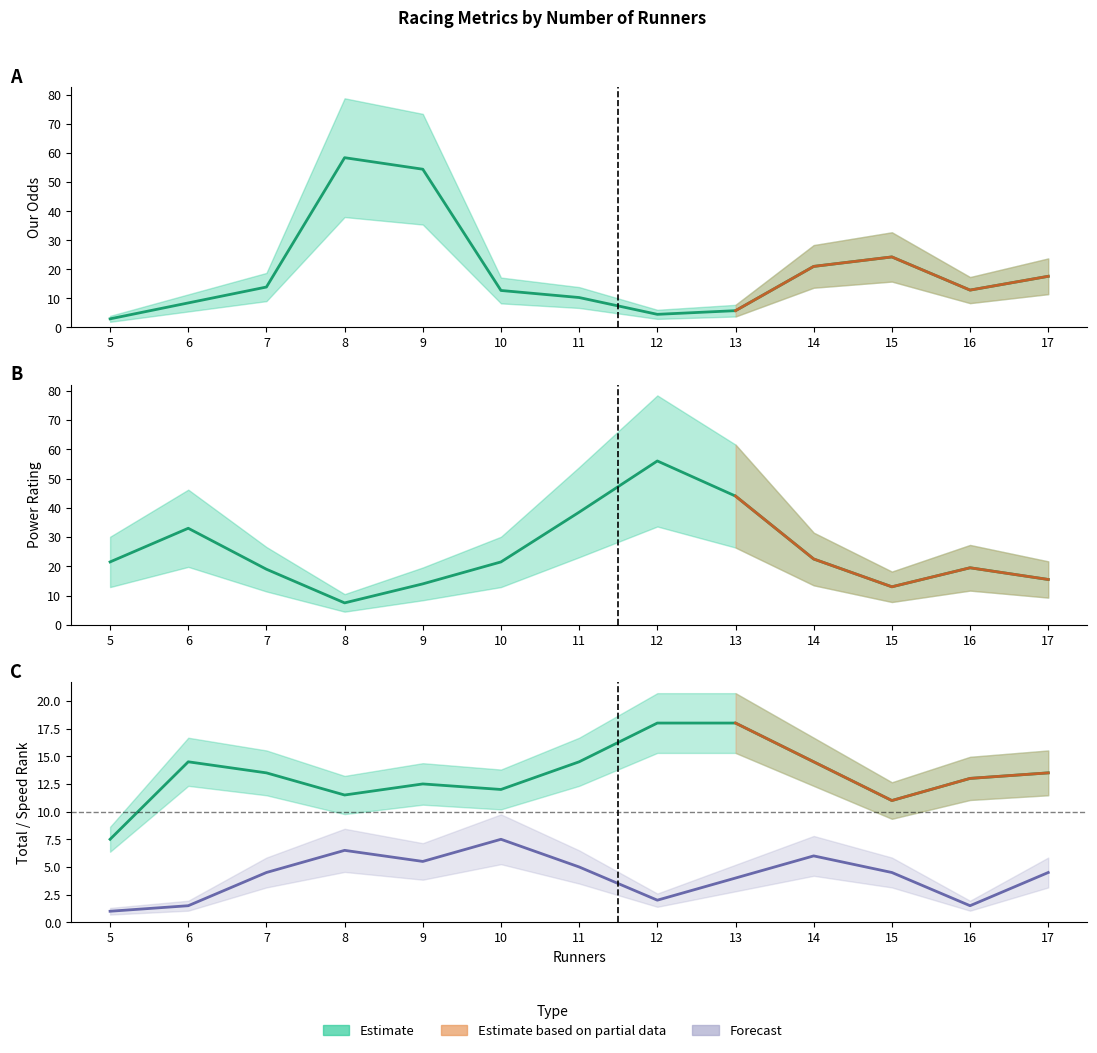

The Our Odds series shows 17.6 at 17. True or false?

True